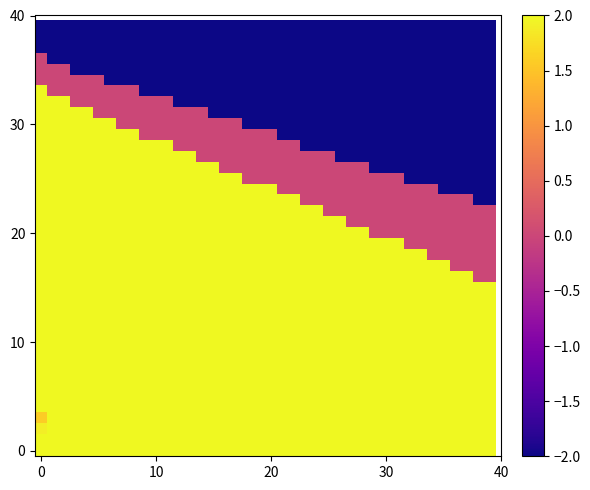

Which category has the lowest value across all series?

38